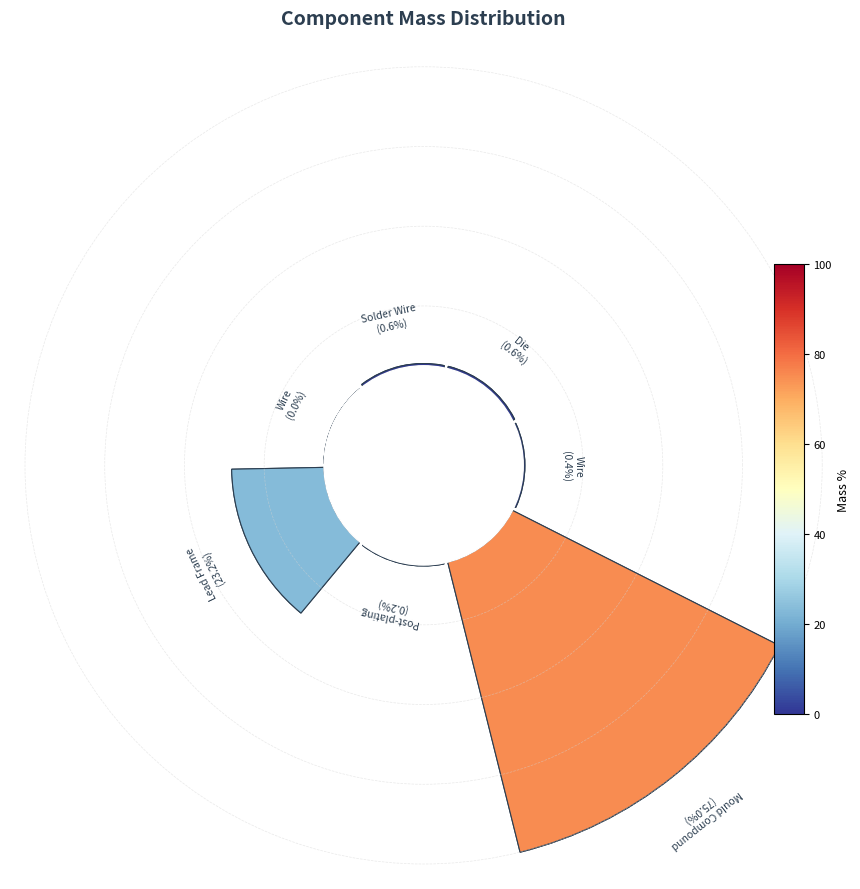

What is the majority slice?

Mould Compound